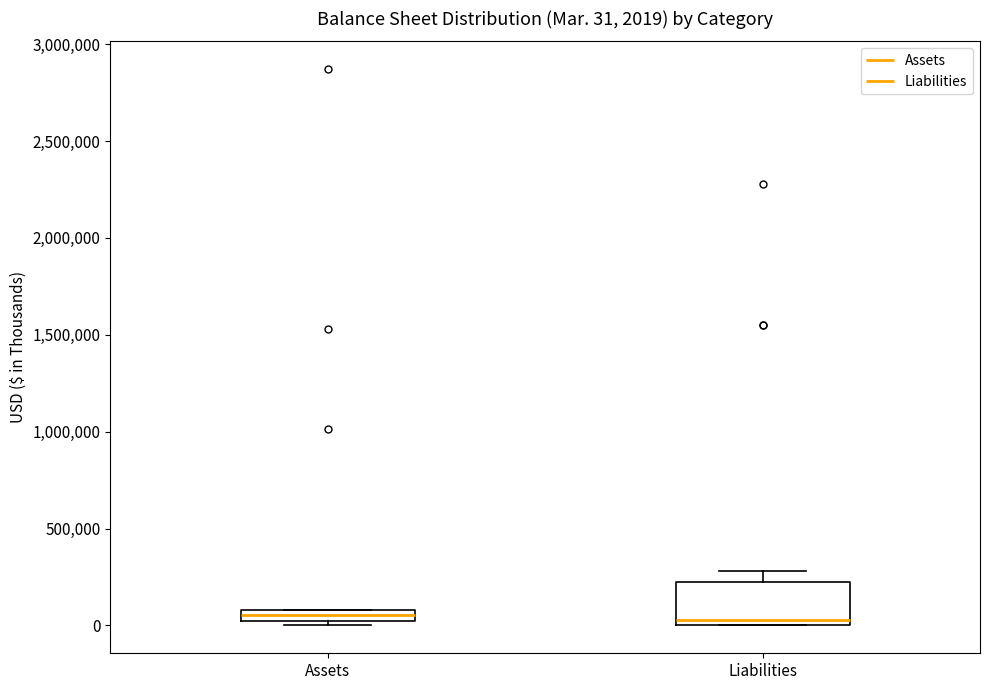

Comparing the boxes themselves (not the whiskers), which one is the tallest?

Liabilities